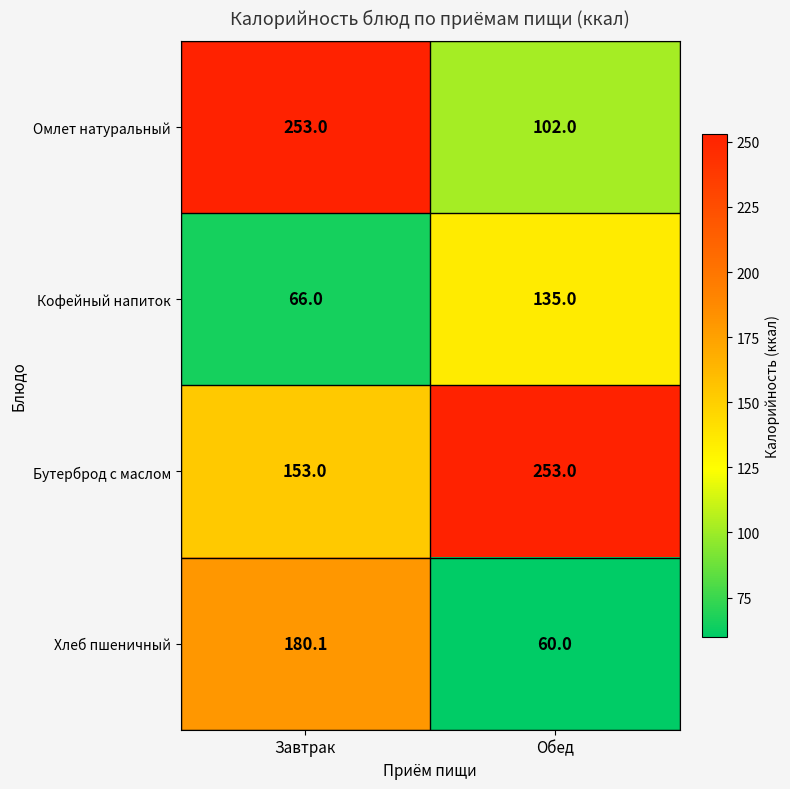

What is the difference between the Хлеб пшеничный values at Обед and Завтрак?

120.1